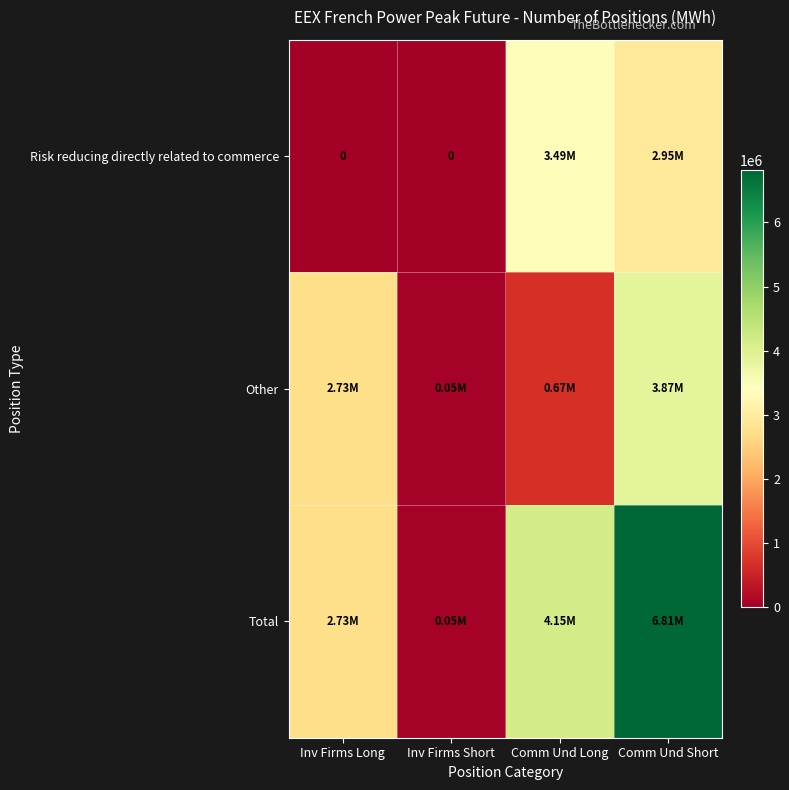

Rank the series at Comm Und Short from highest to lowest value.

Total, Other, Risk reducing directly related to commerce